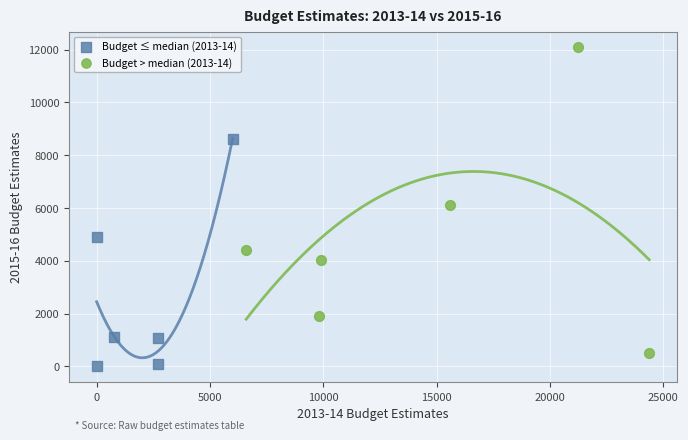

Which series reaches the maximum Y coordinate?

Budget > median (2013-14)